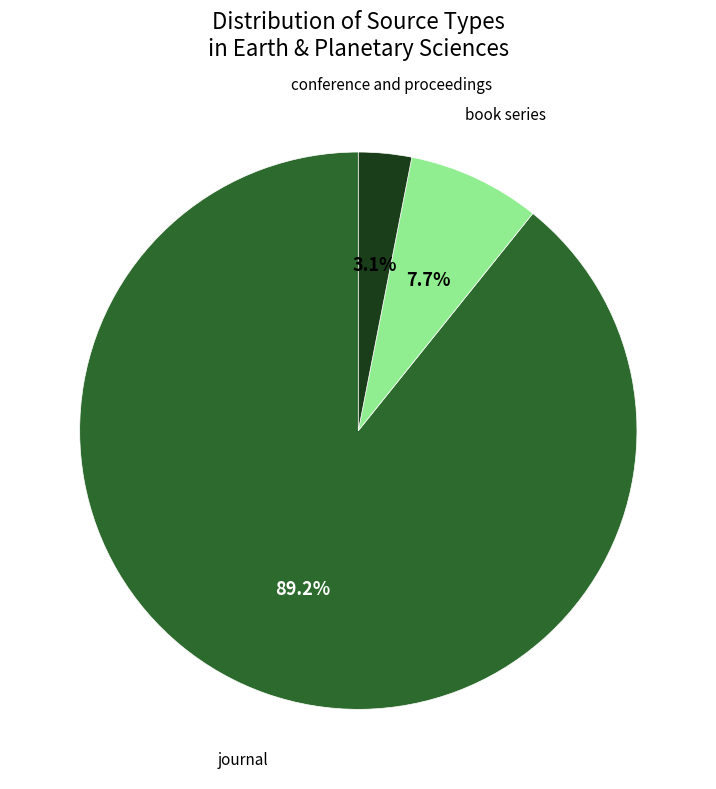

What percentage is the book series slice, to the nearest percent?

8%